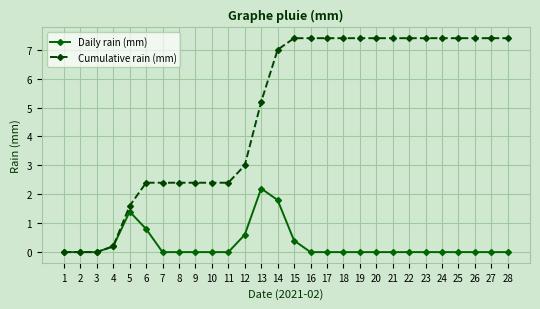

Count the number of data series in this chart.

2